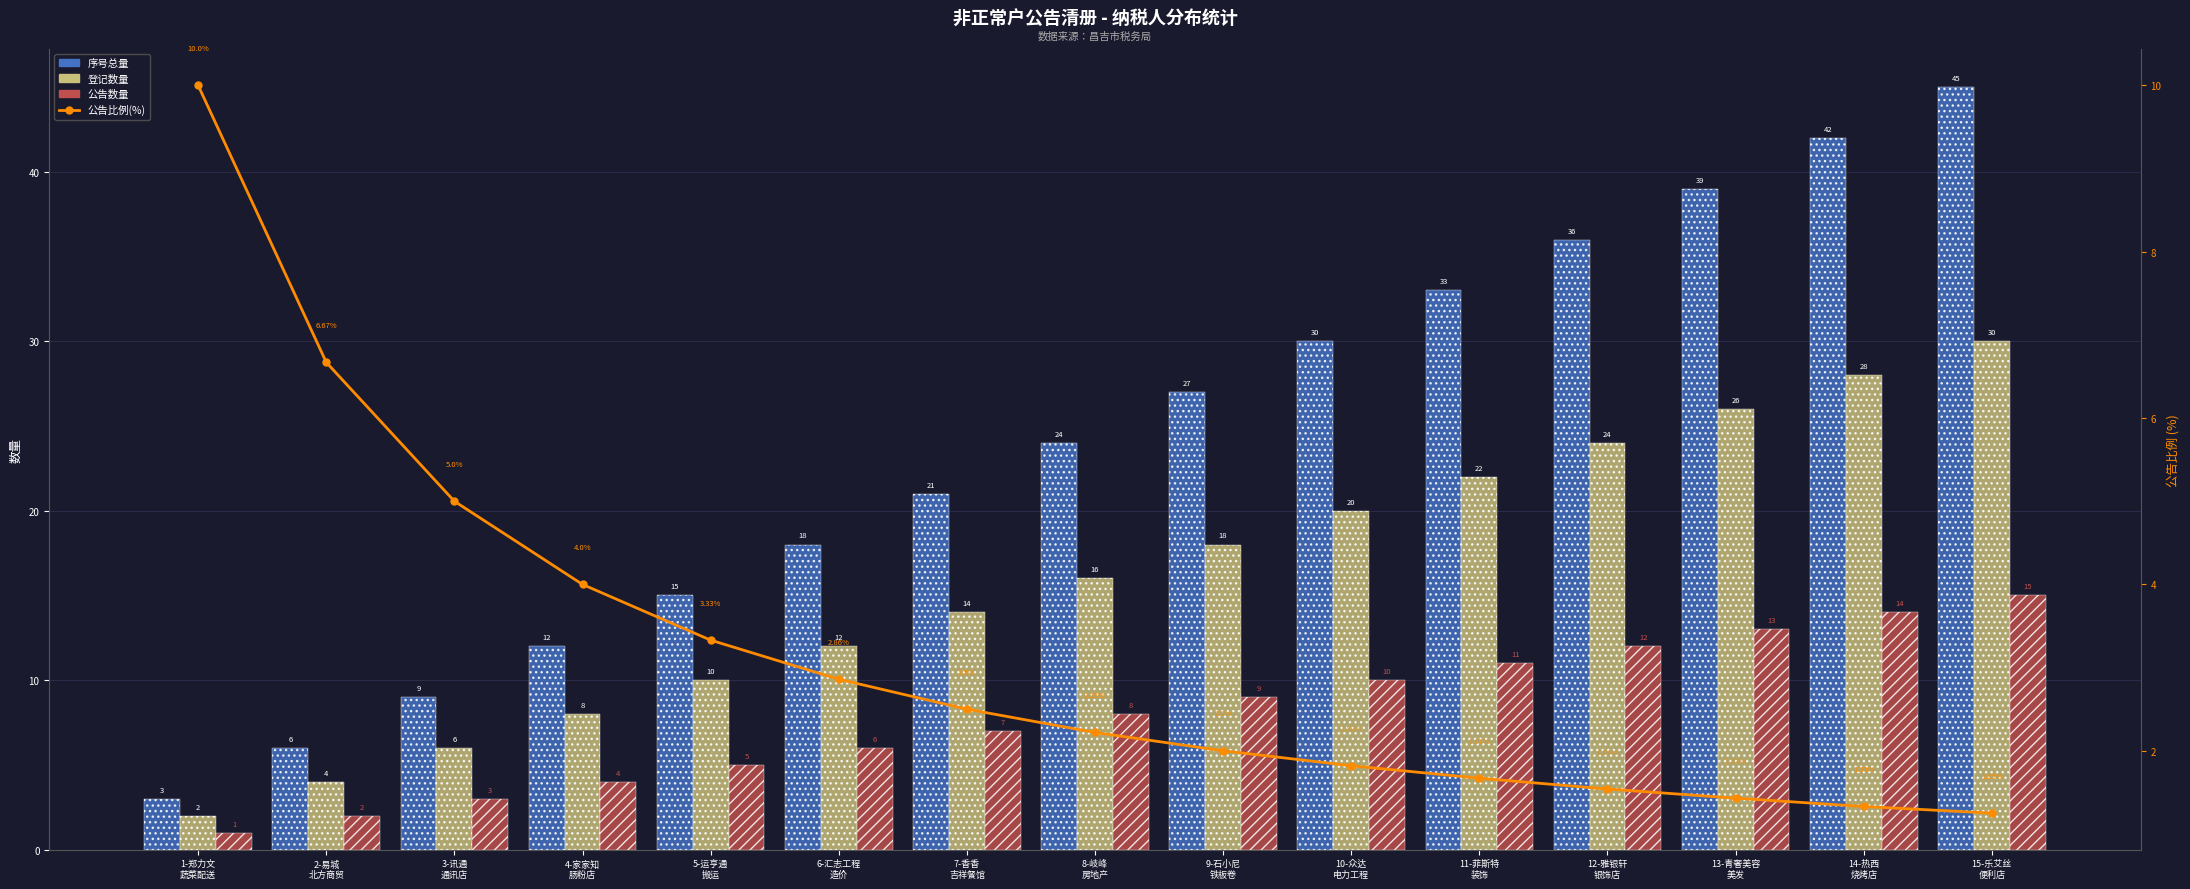

Reading left to right, what are all the values shown in this chart?

序号总量: 1-郑力文
蔬菜配送=3.0	2-易城
北方商贸=6.0	3-讯通
通讯店=9.0	4-家家知
肠粉店=12.0	5-运亨通
搬运=15.0	6-汇志工程
造价=18.0	7-香香
吉祥餐馆=21.0	8-岐峰
房地产=24.0	9-石小尼
铁板卷=27.0	10-众达
电力工程=30.0	11-菲斯特
装饰=33.0	12-雅银轩
银饰店=36.0	13-青奢美容
美发=39.0	14-热西
烧烤店=42.0	15-乐艾丝
便利店=45.0
登记数量: 1-郑力文
蔬菜配送=2.0	2-易城
北方商贸=4.0	3-讯通
通讯店=6.0	4-家家知
肠粉店=8.0	5-运亨通
搬运=10.0	6-汇志工程
造价=12.0	7-香香
吉祥餐馆=14.0	8-岐峰
房地产=16.0	9-石小尼
铁板卷=18.0	10-众达
电力工程=20.0	11-菲斯特
装饰=22.0	12-雅银轩
银饰店=24.0	13-青奢美容
美发=26.0	14-热西
烧烤店=28.0	15-乐艾丝
便利店=30.0
公告数量: 1-郑力文
蔬菜配送=1.0	2-易城
北方商贸=2.0	3-讯通
通讯店=3.0	4-家家知
肠粉店=4.0	5-运亨通
搬运=5.0	6-汇志工程
造价=6.0	7-香香
吉祥餐馆=7.0	8-岐峰
房地产=8.0	9-石小尼
铁板卷=9.0	10-众达
电力工程=10.0	11-菲斯特
装饰=11.0	12-雅银轩
银饰店=12.0	13-青奢美容
美发=13.0	14-热西
烧烤店=14.0	15-乐艾丝
便利店=15.0
公告比例(%): 1-郑力文
蔬菜配送=10.0	2-易城
北方商贸=6.7	3-讯通
通讯店=5.0	4-家家知
肠粉店=4.0	5-运亨通
搬运=3.3	6-汇志工程
造价=2.9	7-香香
吉祥餐馆=2.5	8-岐峰
房地产=2.2	9-石小尼
铁板卷=2.0	10-众达
电力工程=1.8	11-菲斯特
装饰=1.7	12-雅银轩
银饰店=1.5	13-青奢美容
美发=1.4	14-热西
烧烤店=1.3	15-乐艾丝
便利店=1.2